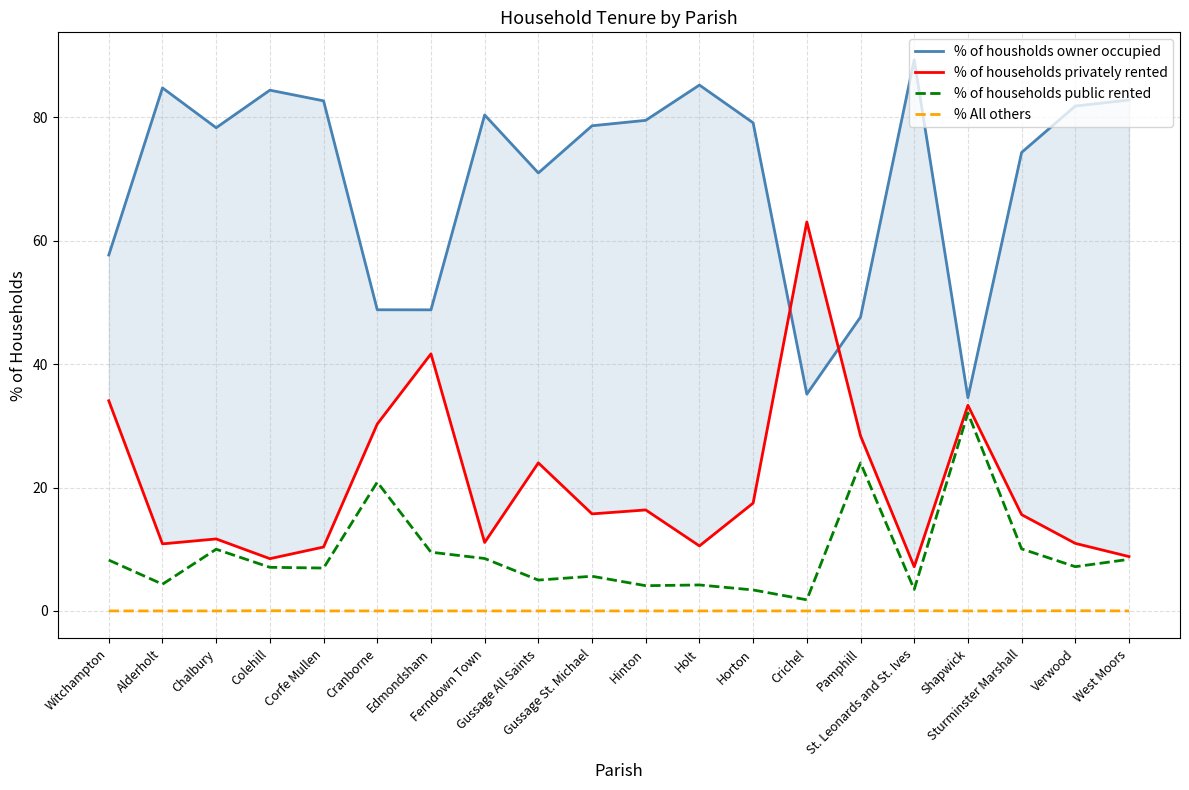

Rank the series at Gussage St. Michael from lowest to highest value.

% All others, % of households public rented, % of households privately rented, % of housholds owner occupied